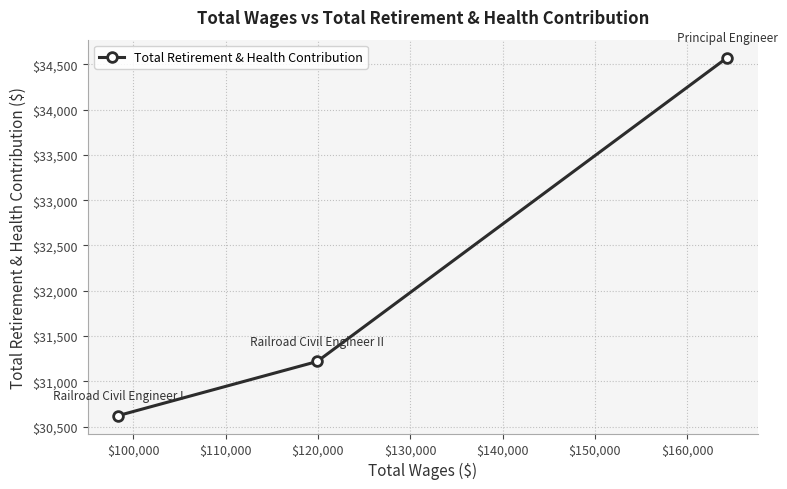

What is the average value?

32139